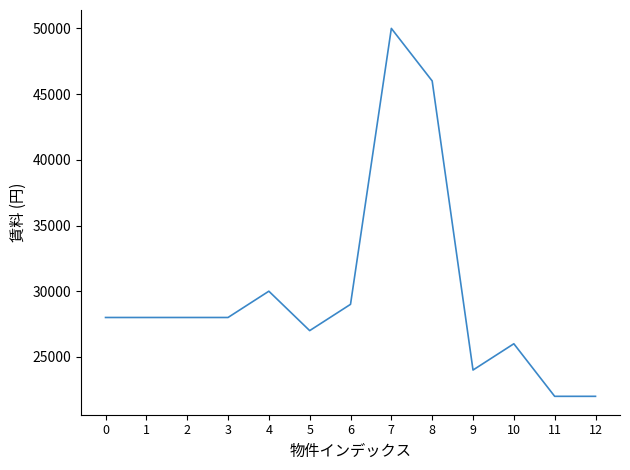

Which category has the highest value across all series?

7